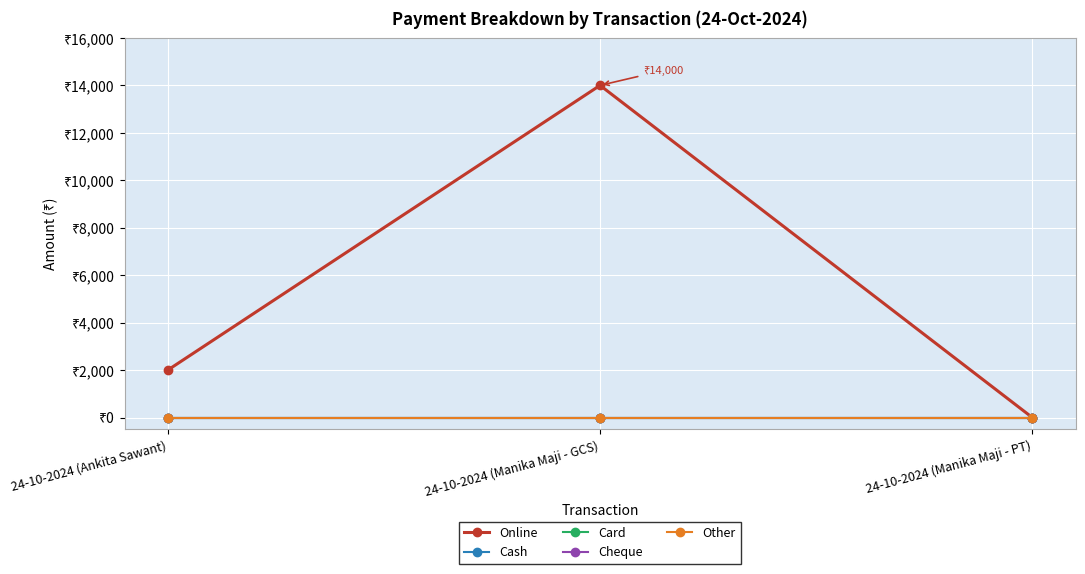

What is the spread (max minus min) of values at 24-10-2024 (Ankita Sawant)?

2000